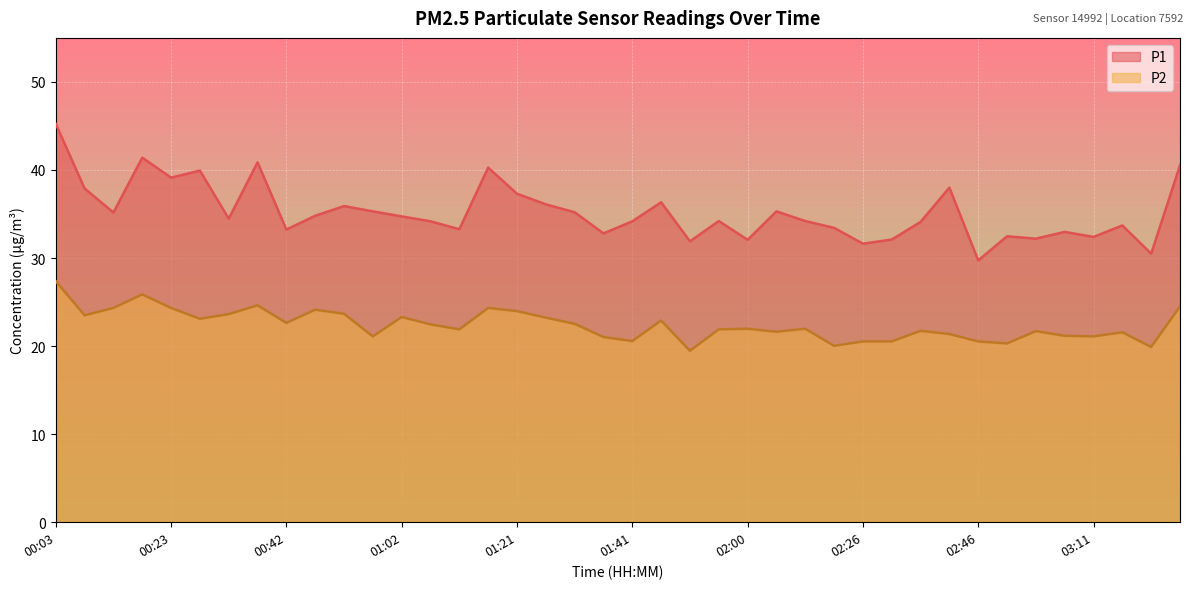

What is the maximum value for P1?

45.2